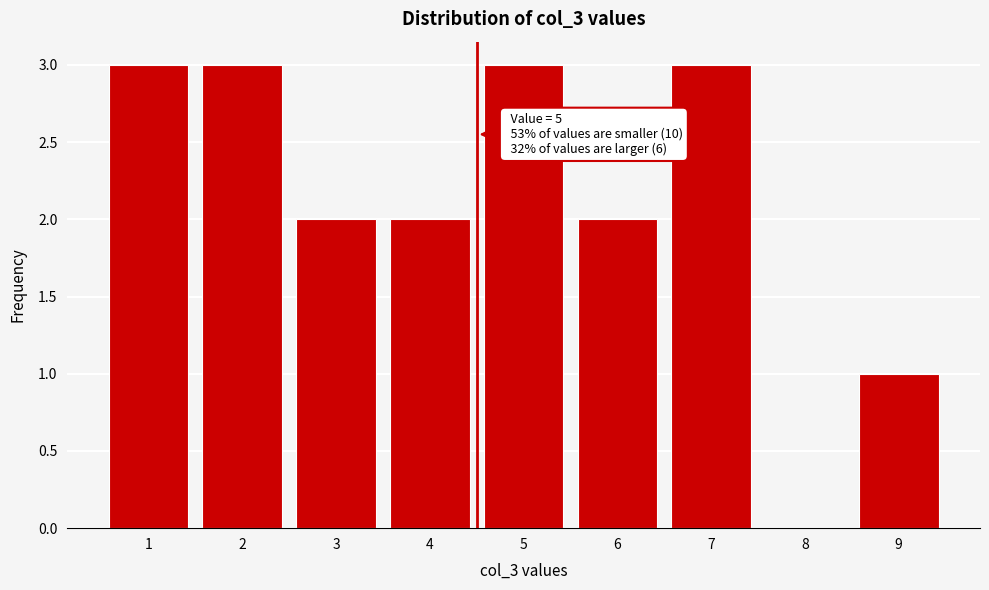

Reading left to right, list all the values displayed in this chart.

1=3	2=3	3=2	4=2	5=3	6=2	7=3	8=0	9=1